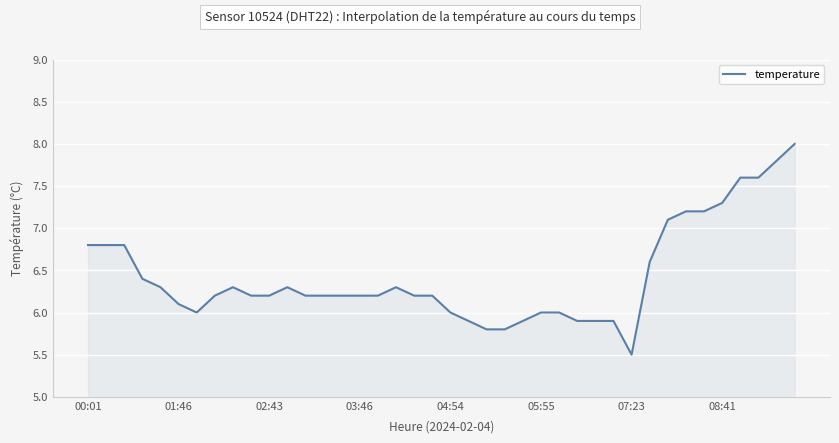

What is the difference between the maximum and minimum values?

2.5